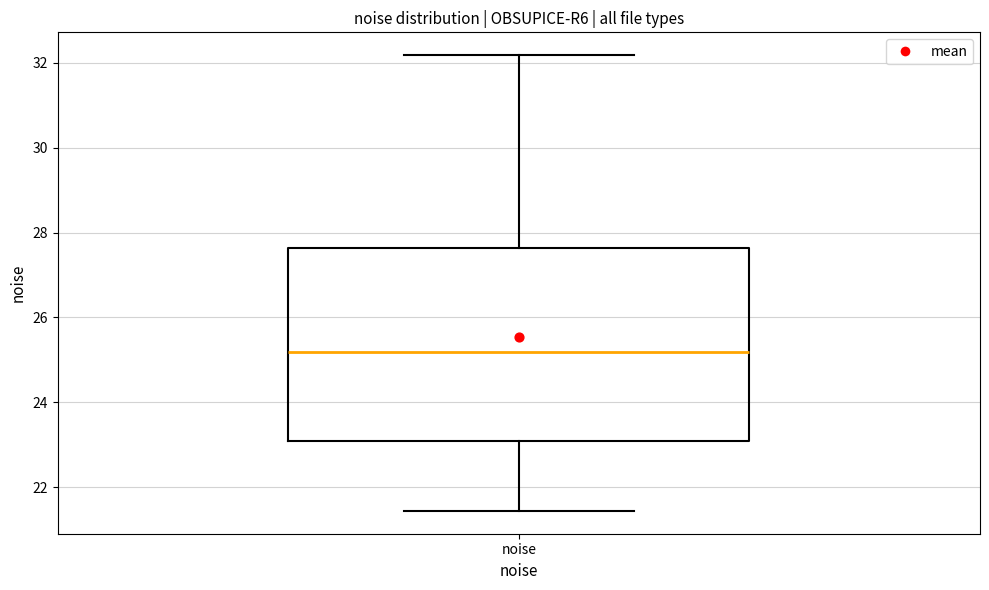

Read this box plot against the y-axis: the position of the median line, the range covered by the box, and the ends of both whiskers. The values are not printed on the chart, so give them approximately, as read against the axis.

median 25.2, box 23.0 to 27.6, whiskers 21.4 to 32.2